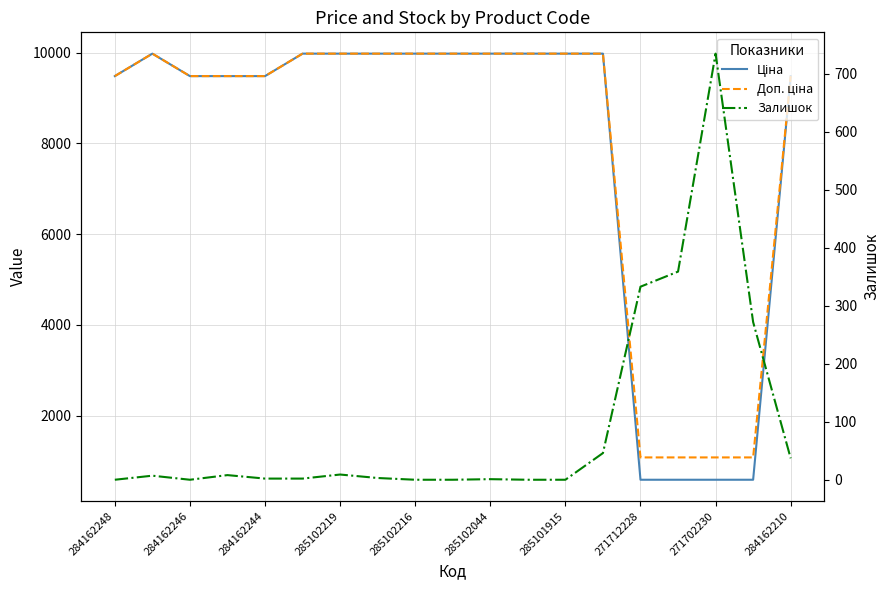

Between 271712228 and 285101915, which is larger?

285101915